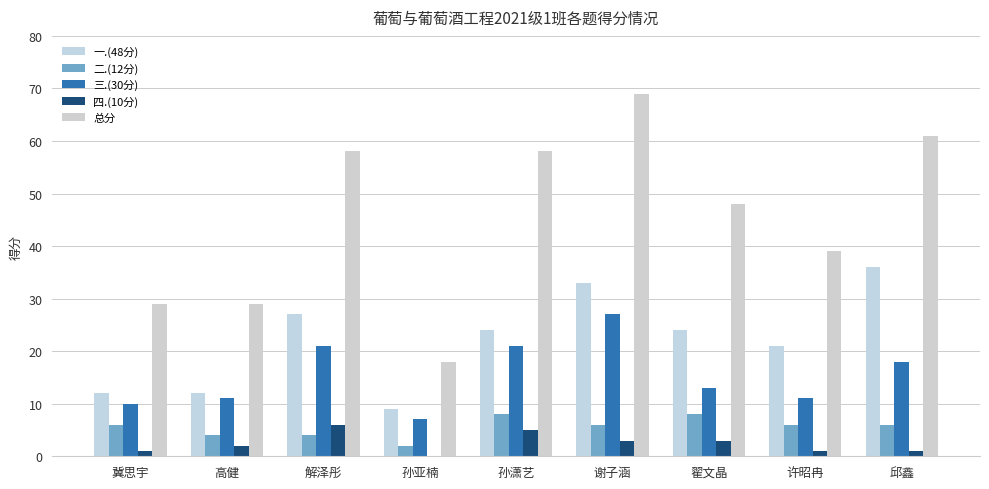

What is the minimum value for 三.(30分)?

7